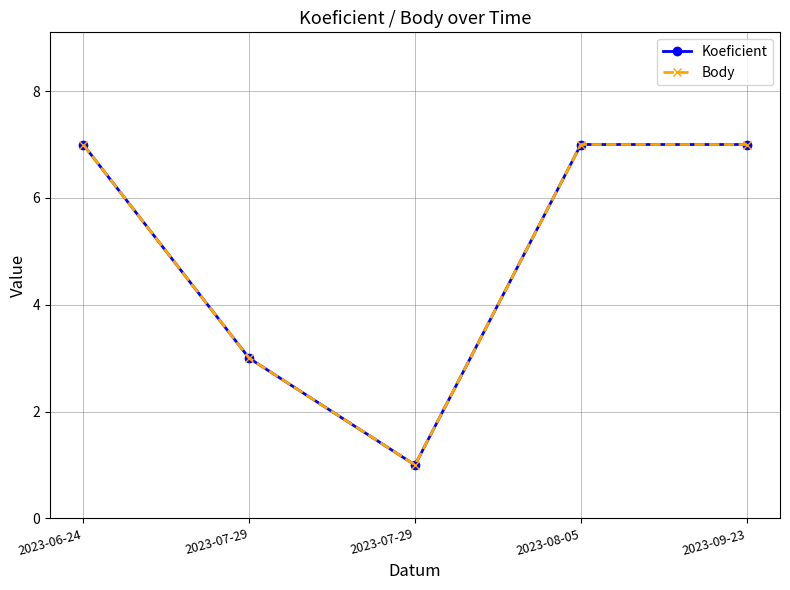

What is the label of the 4th point from the right?

2023-07-29